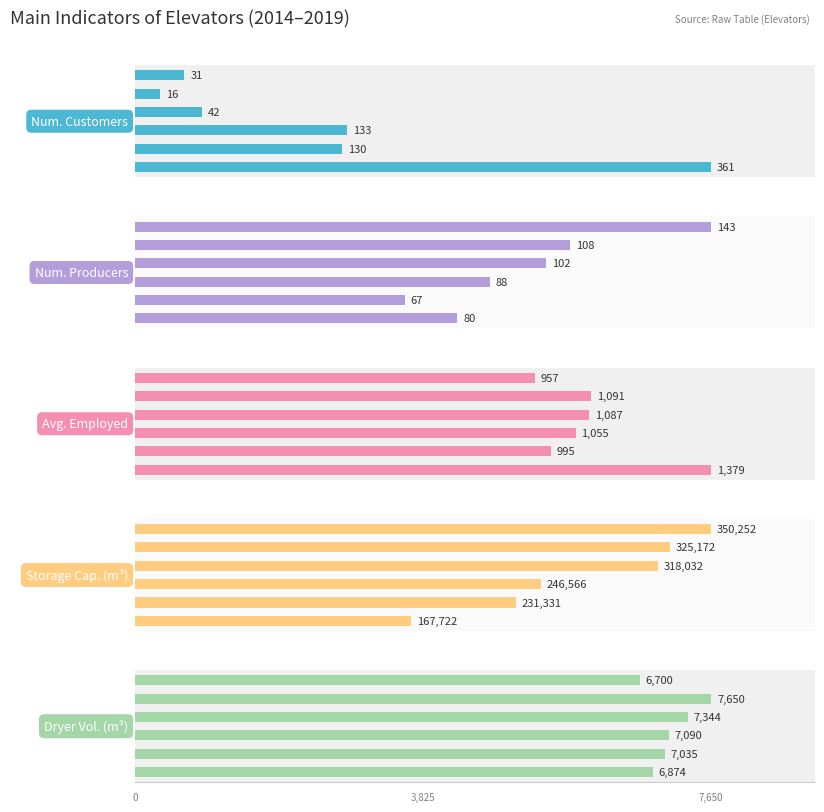

True or false: Average monthly persons employed has a value of 1596 at 3.

False